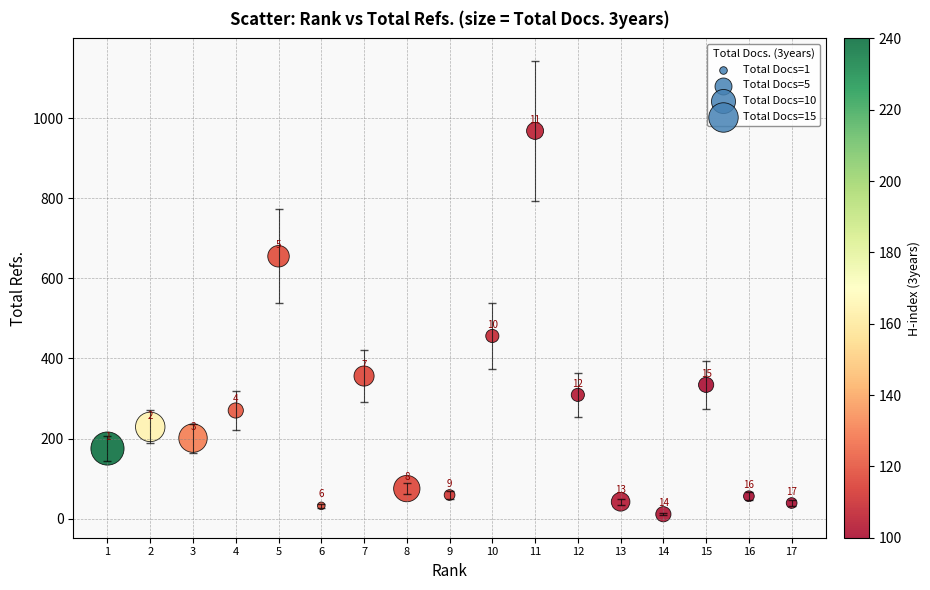

What is the range of Y values (max minus min)?

957